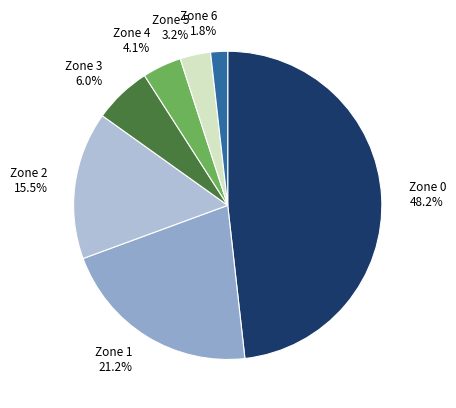

Combined, do Zone 2 and Zone 3 account for over 50%?

No